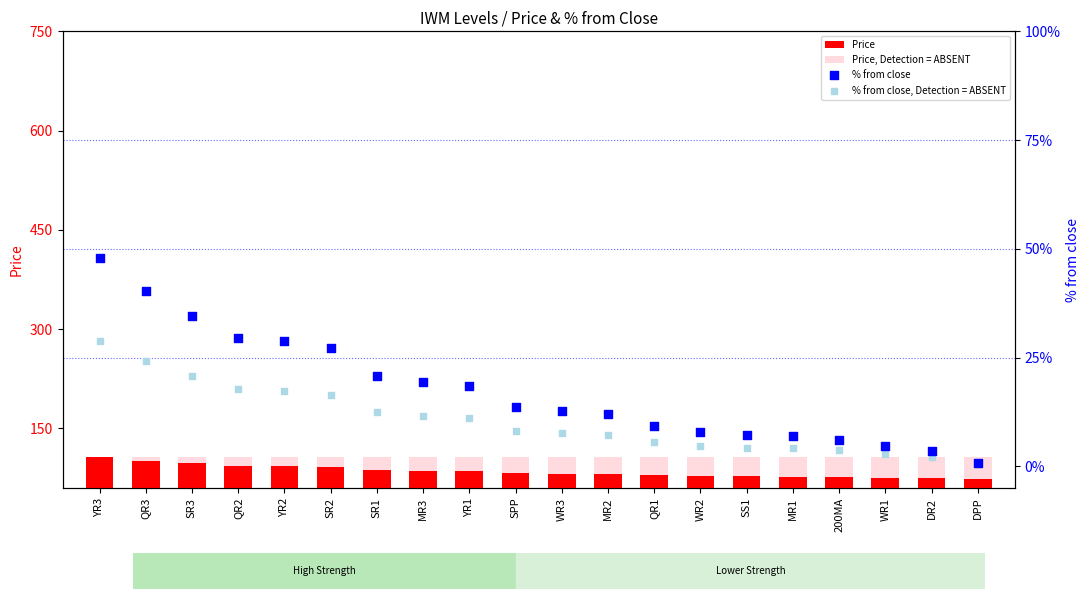

Which series has the largest Y range (max minus min)?

Price